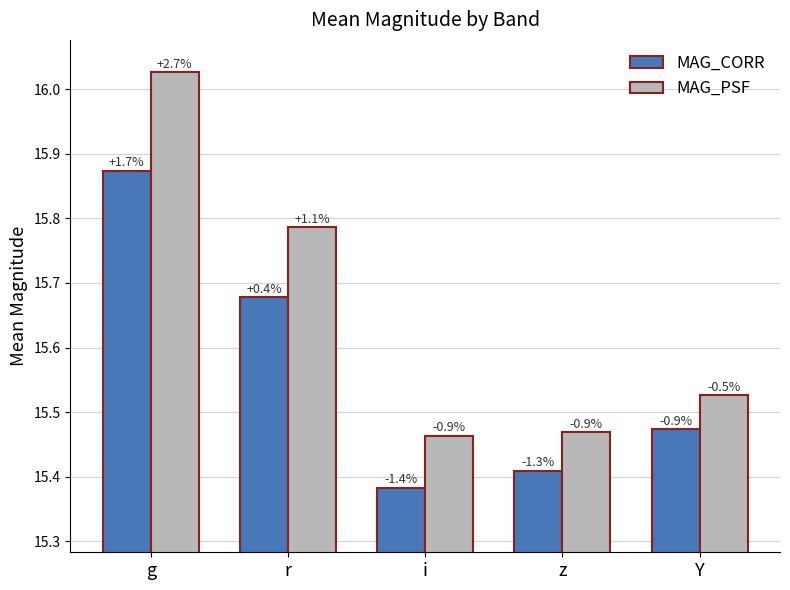

What is the spread (max minus min) of values at r?

0.1